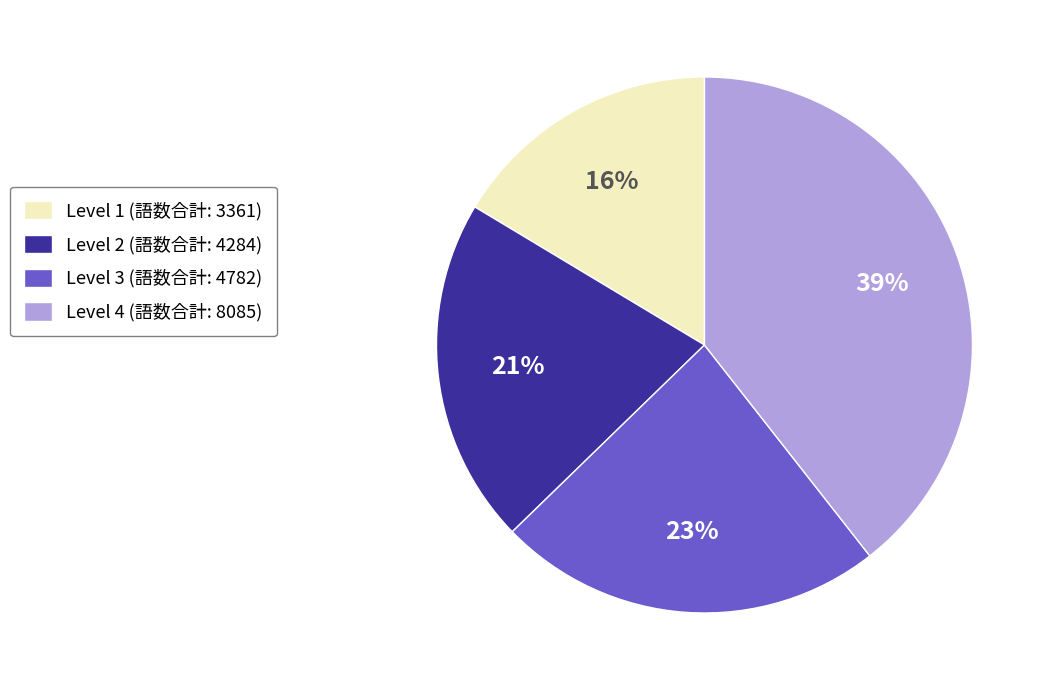

Is it true that Level 4 (語数合計: 8085) is 39% of the pie?

True